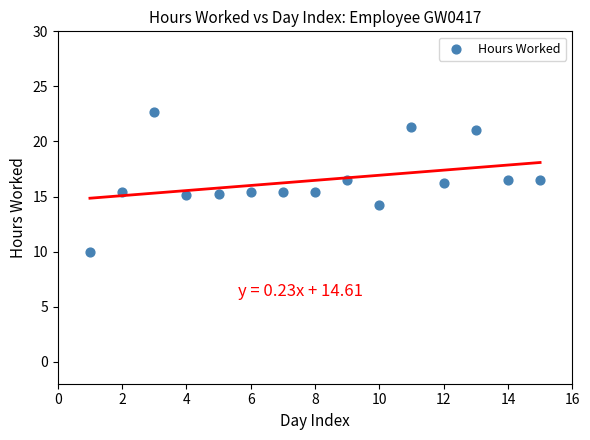

What is the range of Y values (max minus min)?

12.8